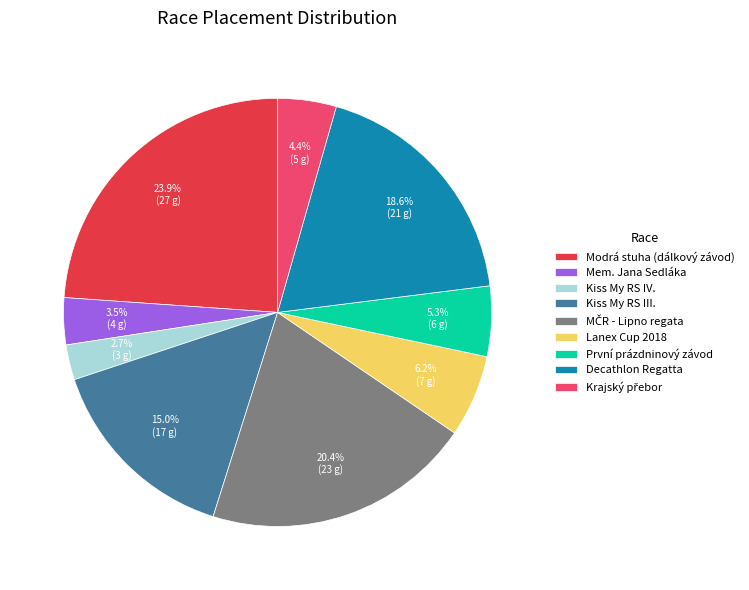

Do Kiss My RS III. and Modrá stuha (dálkový závod) together represent more than half of the pie?

No